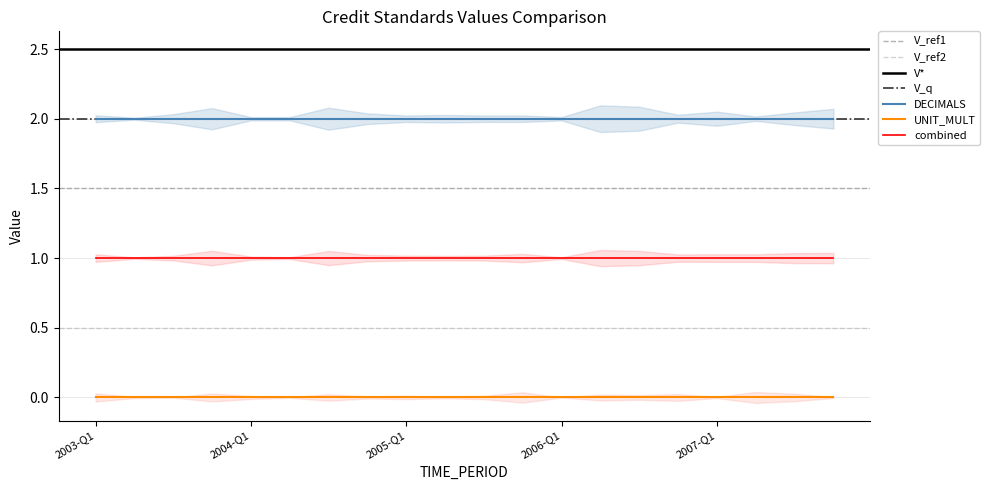

Is the value of UNIT_MULT at 2004-Q1 greater than the value of DECIMALS at 2007-Q4?

No